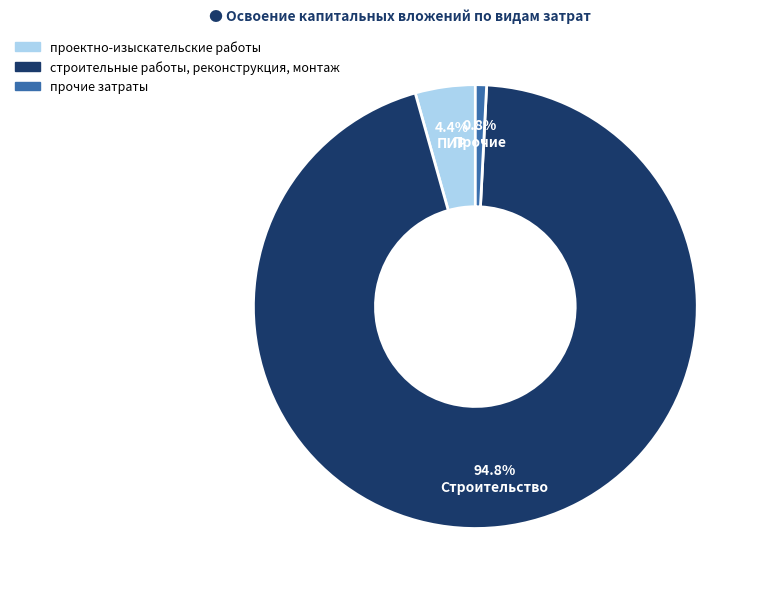

To the nearest percent, what is the difference between the строительные работы, реконструкция, монтаж and прочие затраты slice percentages?

94%